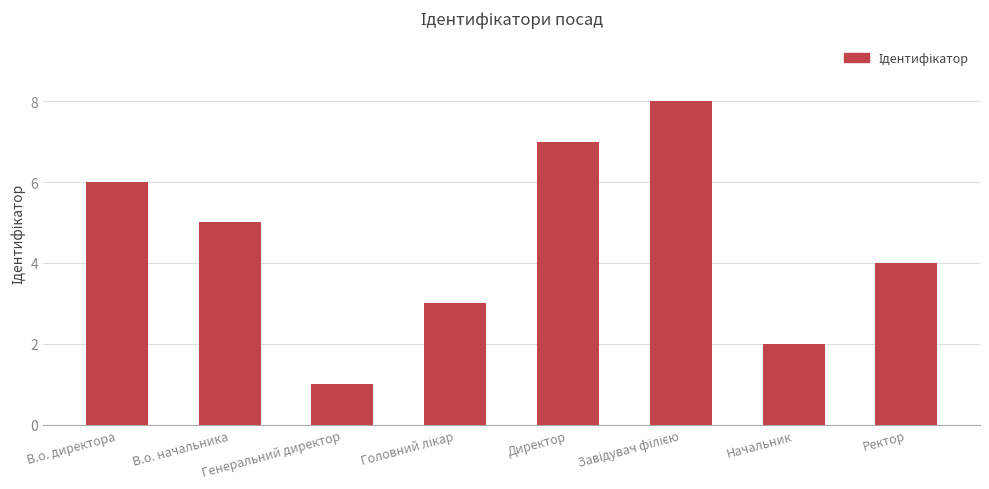

The value at Начальник is 3. True or false?

False